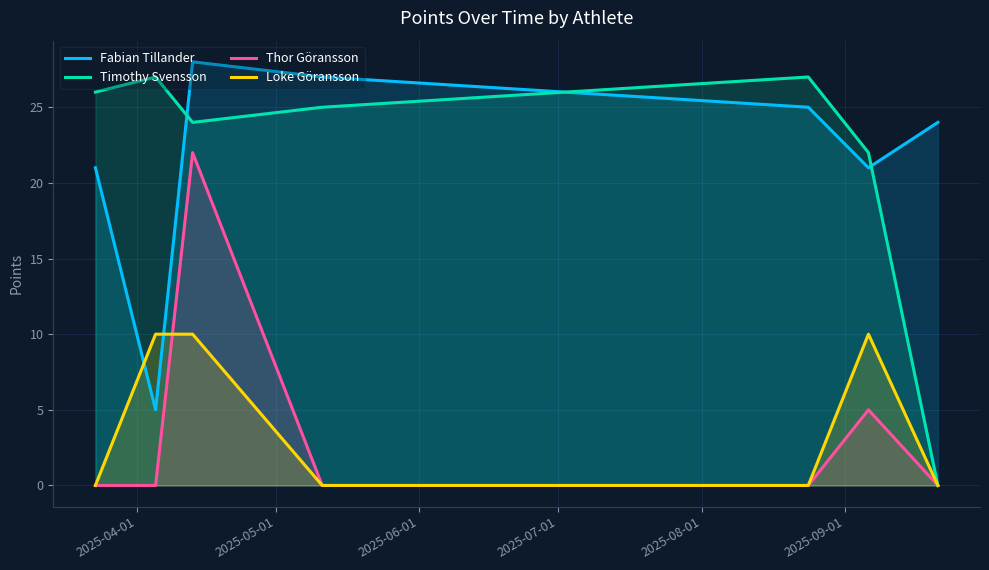

Which series has the largest range (max minus min)?

Timothy Svensson